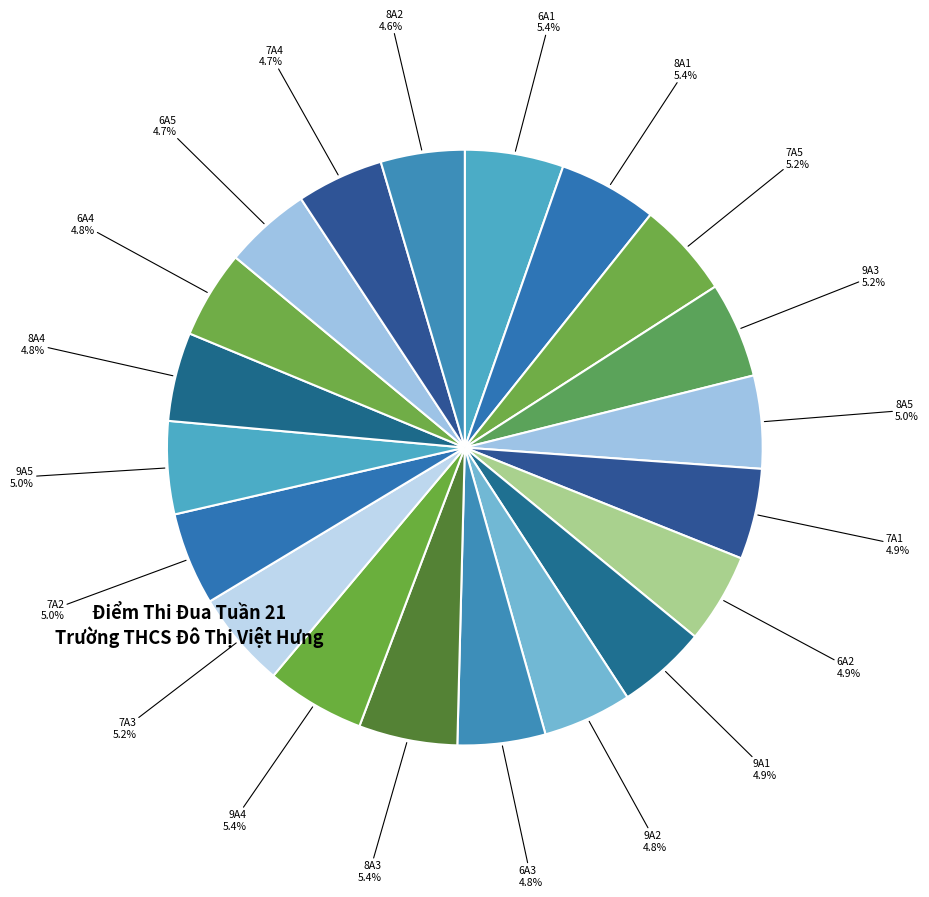

To the nearest percent, what portion does 6A3 represent?

5%